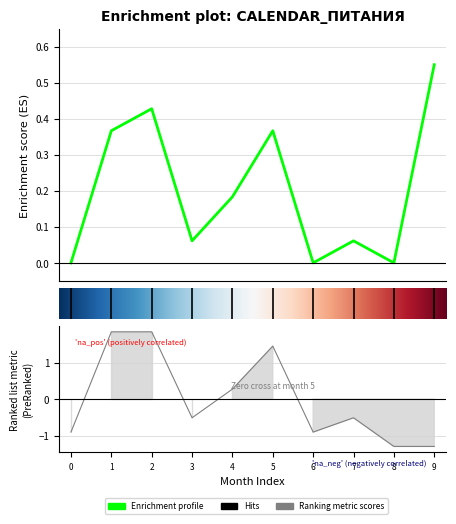

Reading right to left, list all the values displayed in this chart.

Enrichment profile: 9=0.6	8=0.0	7=0.1	6=0.0	5=0.4	4=0.2	3=0.1	2=0.4	1=0.4	0=0.0
Hits: 9=-1.3	8=-1.3	7=-0.5	6=-0.9	5=1.4	4=0.3	3=-0.5	2=1.8	1=1.8	0=-0.9